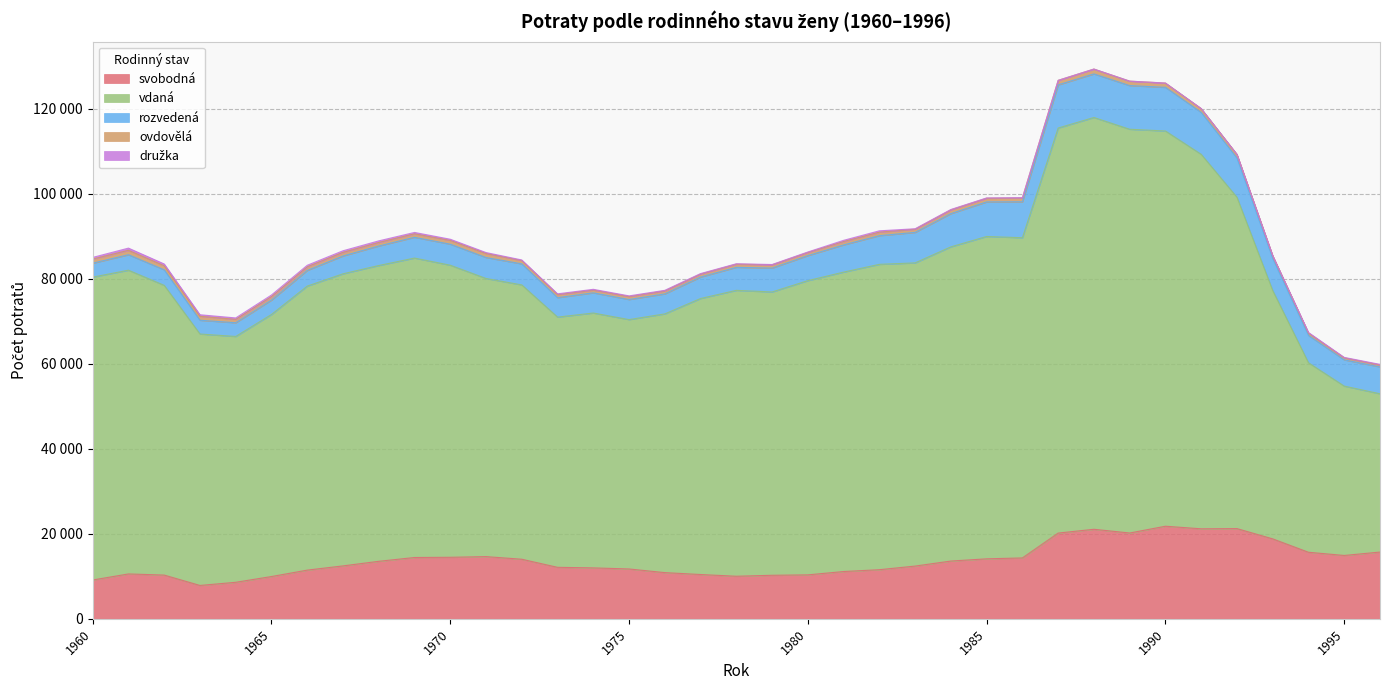

Does the chart display data point markers on the line(s)?

No